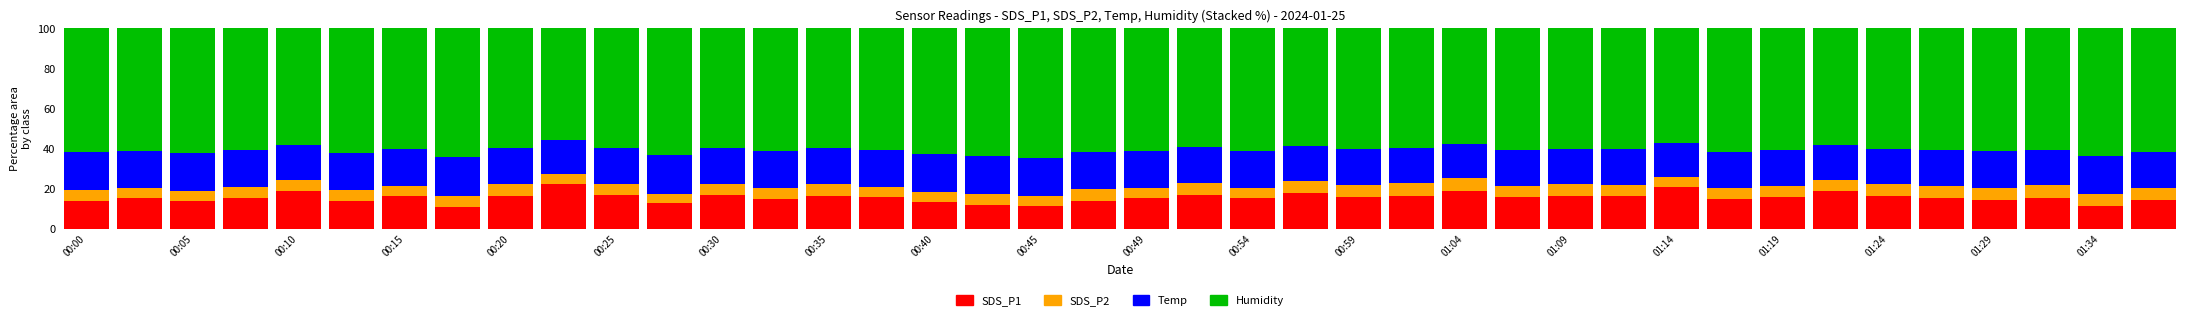

What is the maximum value for SDS_P1?

22.0